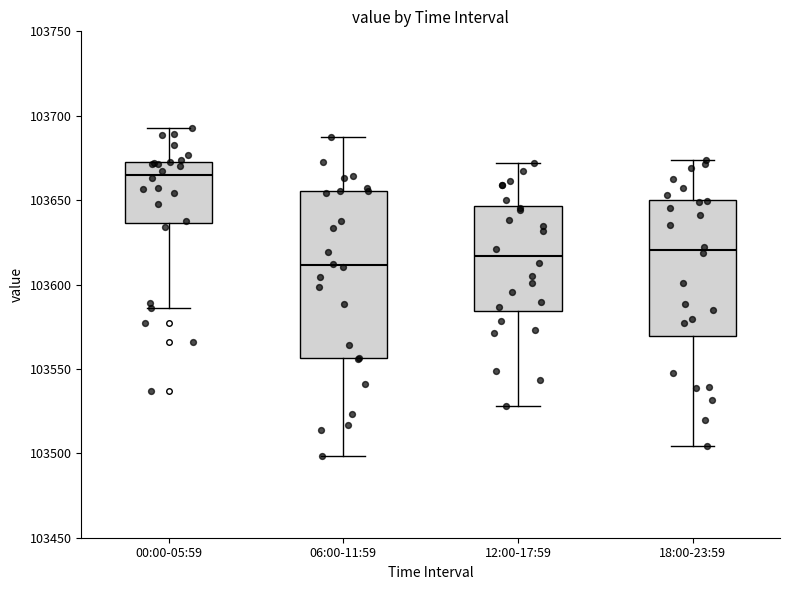

Where is the upper edge of the box for 00:00-05:59 on the y-axis? The values are not printed on the chart, so give them approximately, as read against the axis.

103675